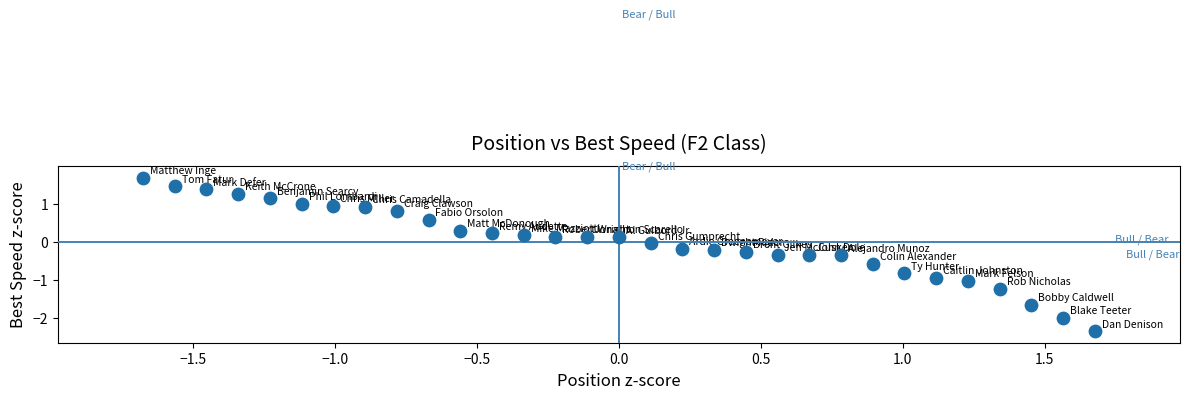

What is the range of X values (max minus min)?

3.4